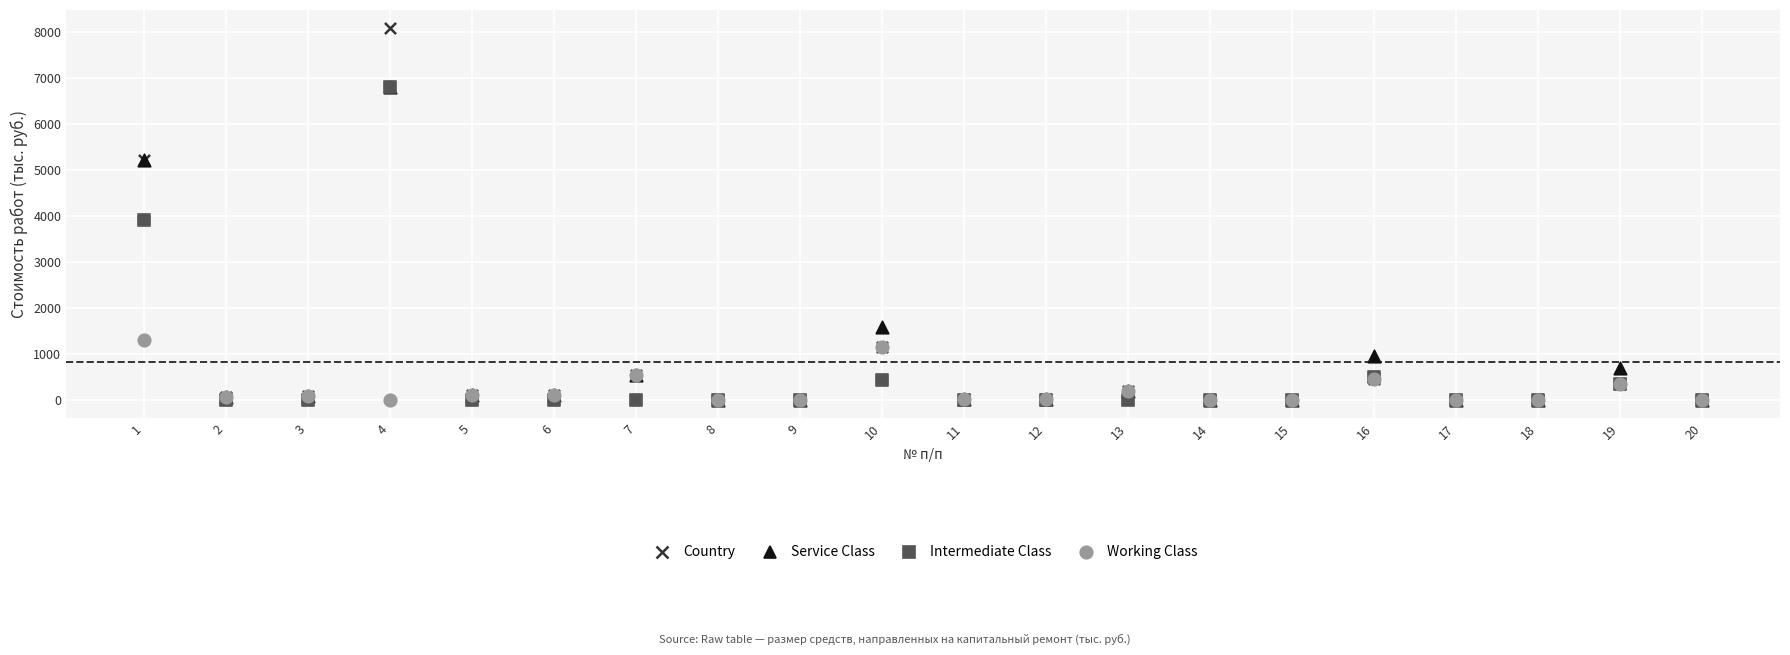

Which series reaches the maximum Y coordinate?

Country